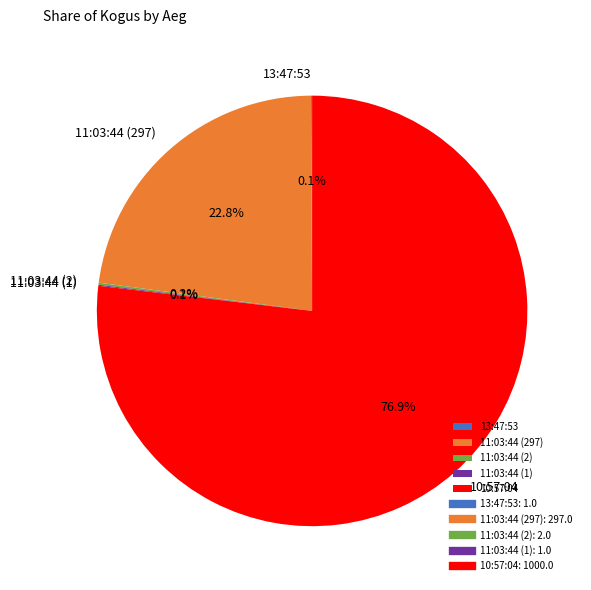

Which category has the biggest portion of the pie?

10:57:04